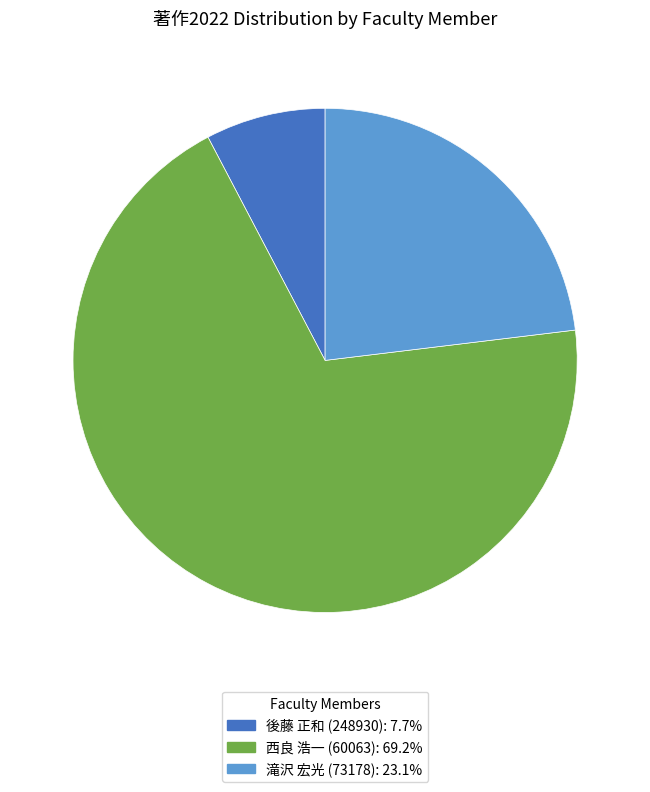

Does 西良 浩一 (60063): 69.2% represent more than half of the total?

Yes